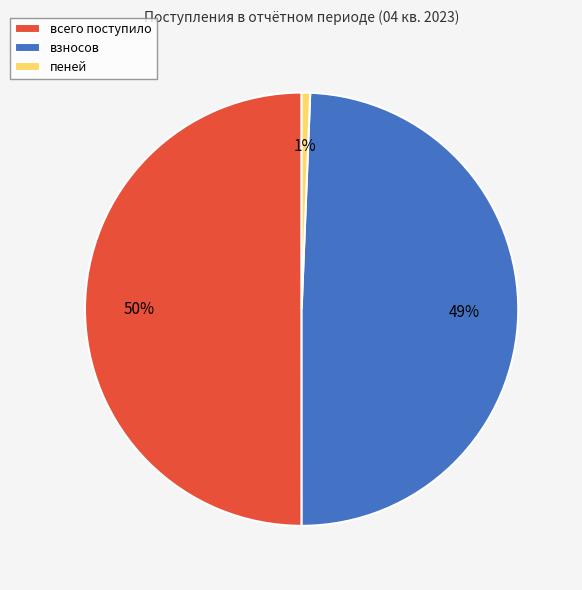

How many slices are in this pie chart?

3